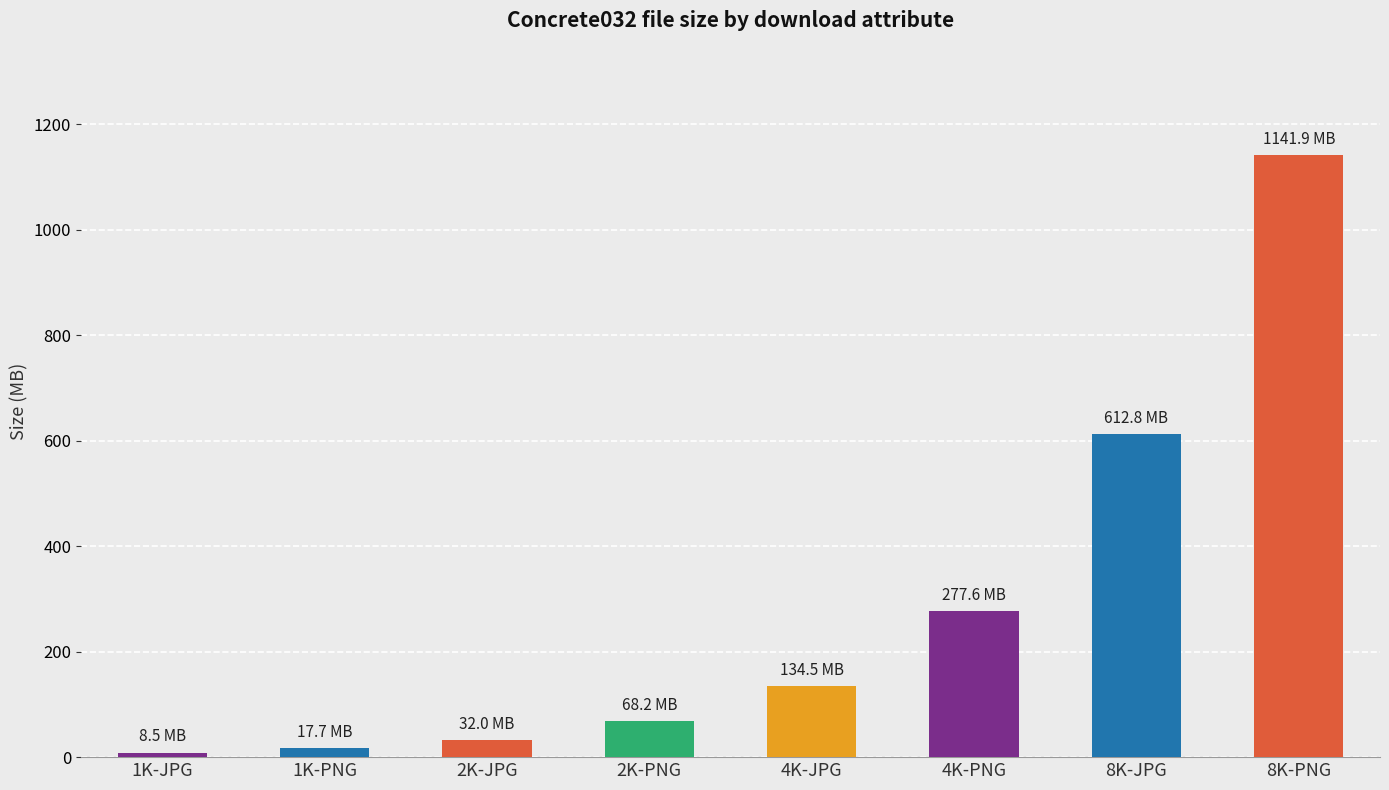

Reading left to right, what are all the values shown in this chart?

1K-JPG=8.5	1K-PNG=17.7	2K-JPG=32.0	2K-PNG=68.2	4K-JPG=134.5	4K-PNG=277.6	8K-JPG=612.8	8K-PNG=1141.9